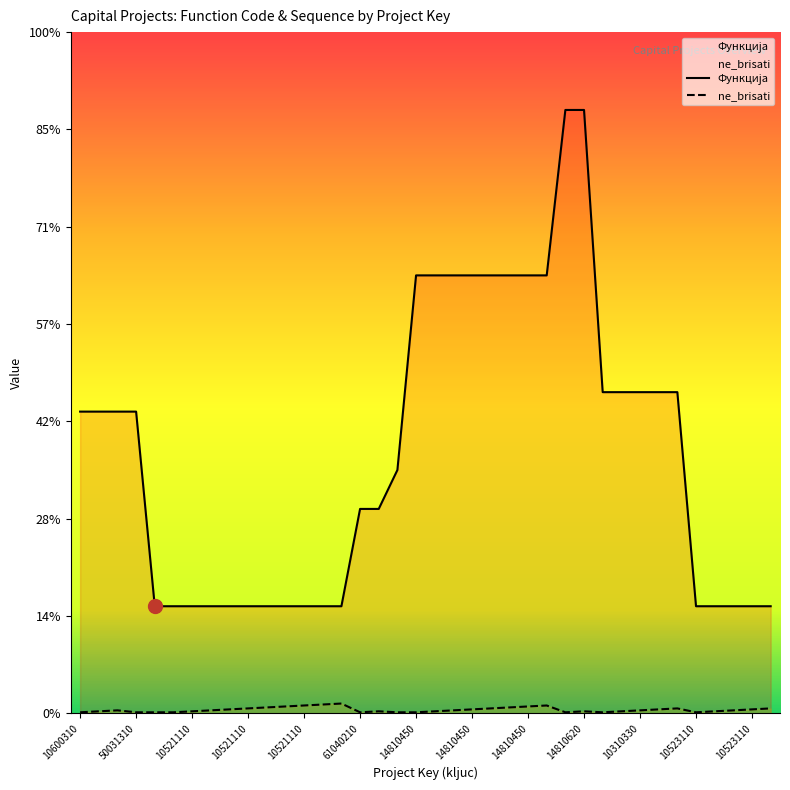

In ne_brisati, how many points are lower than both neighbors (excluding endpoints)?

4